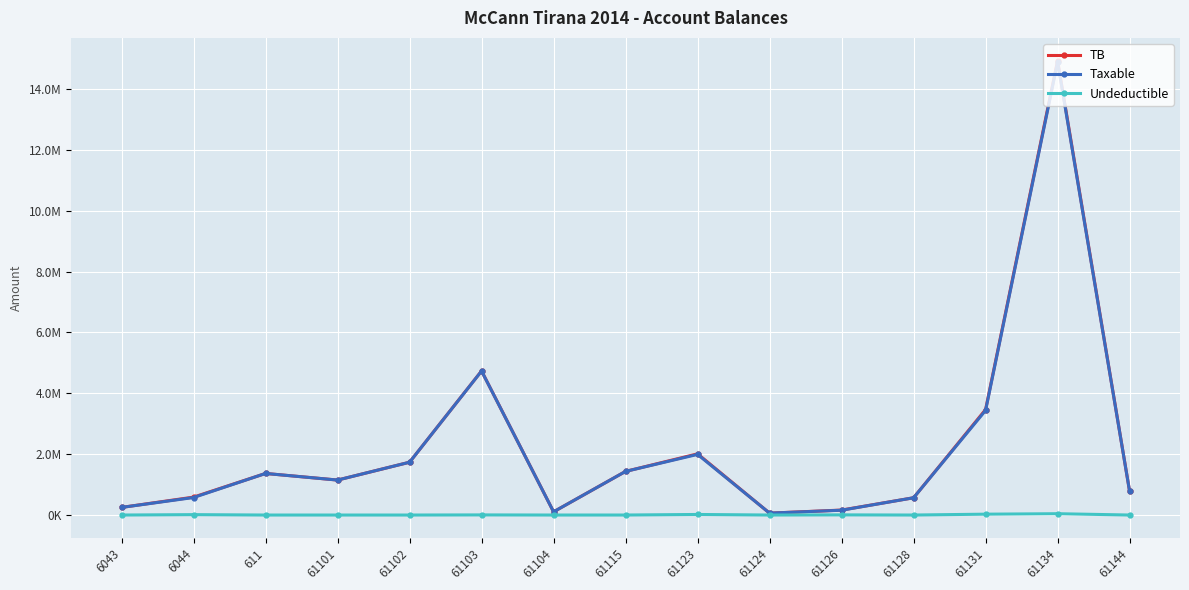

What is the label of the 10th point from the right?

61103